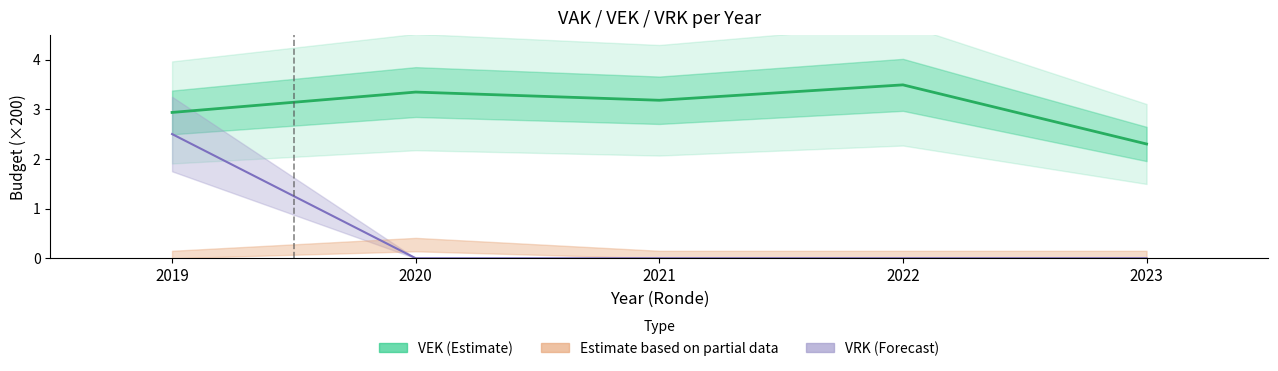

True or false: VRK has more than 0 points higher than both neighbors.

False